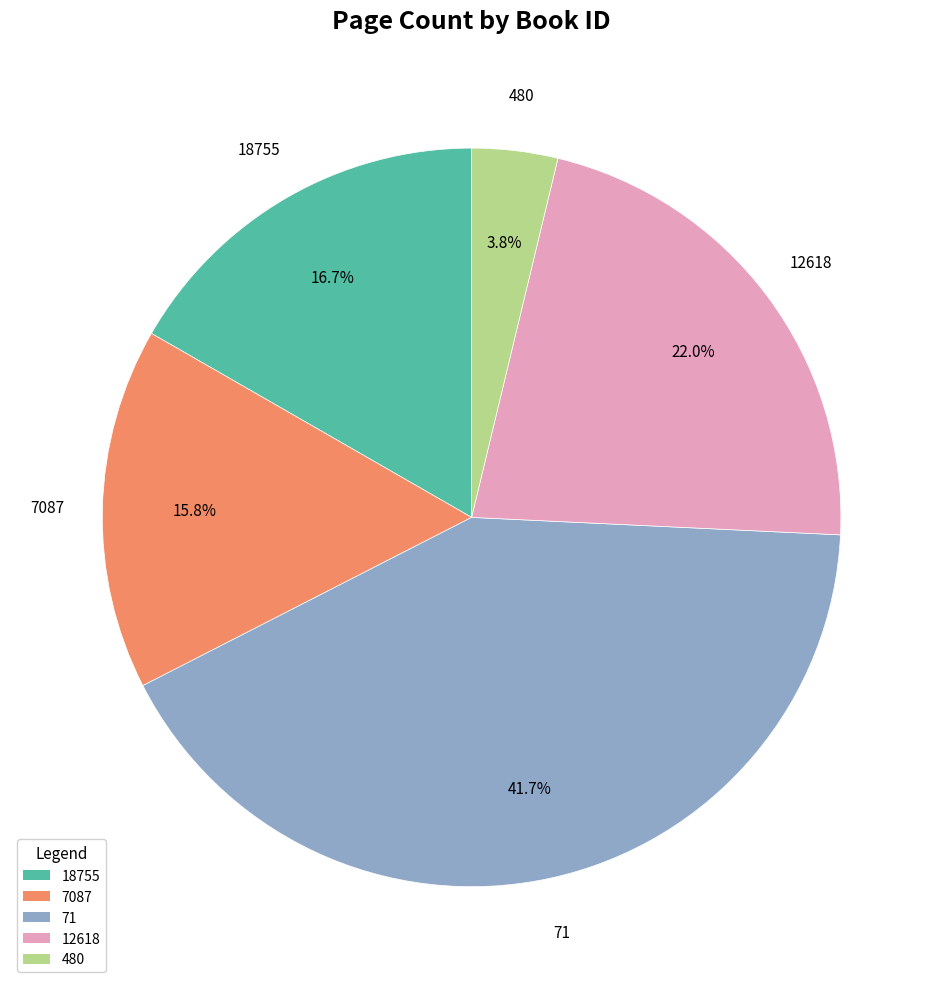

Is it true that 71 is 42% of the pie?

True